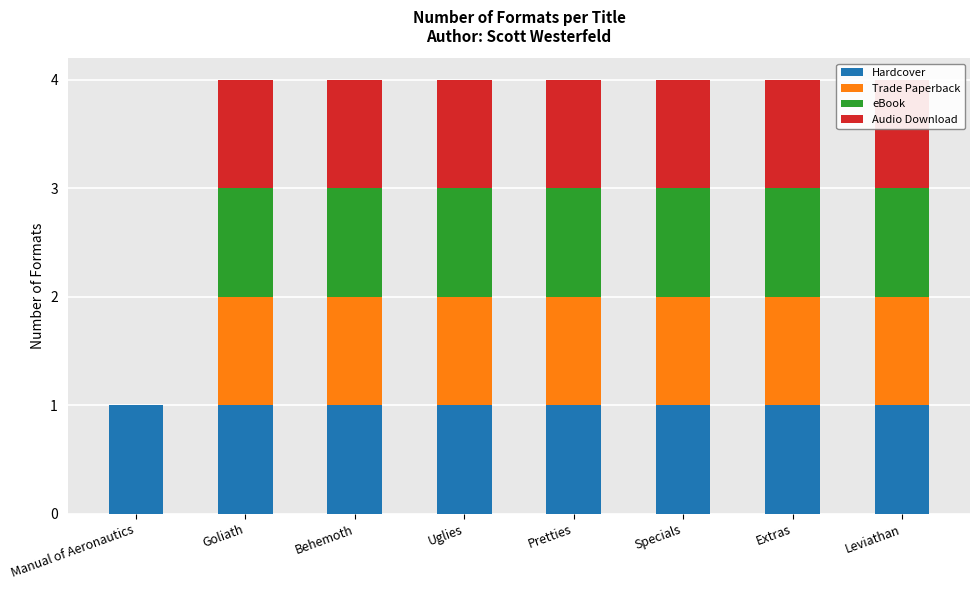

Is it true that Audio Download equals 1 at Uglies?

False